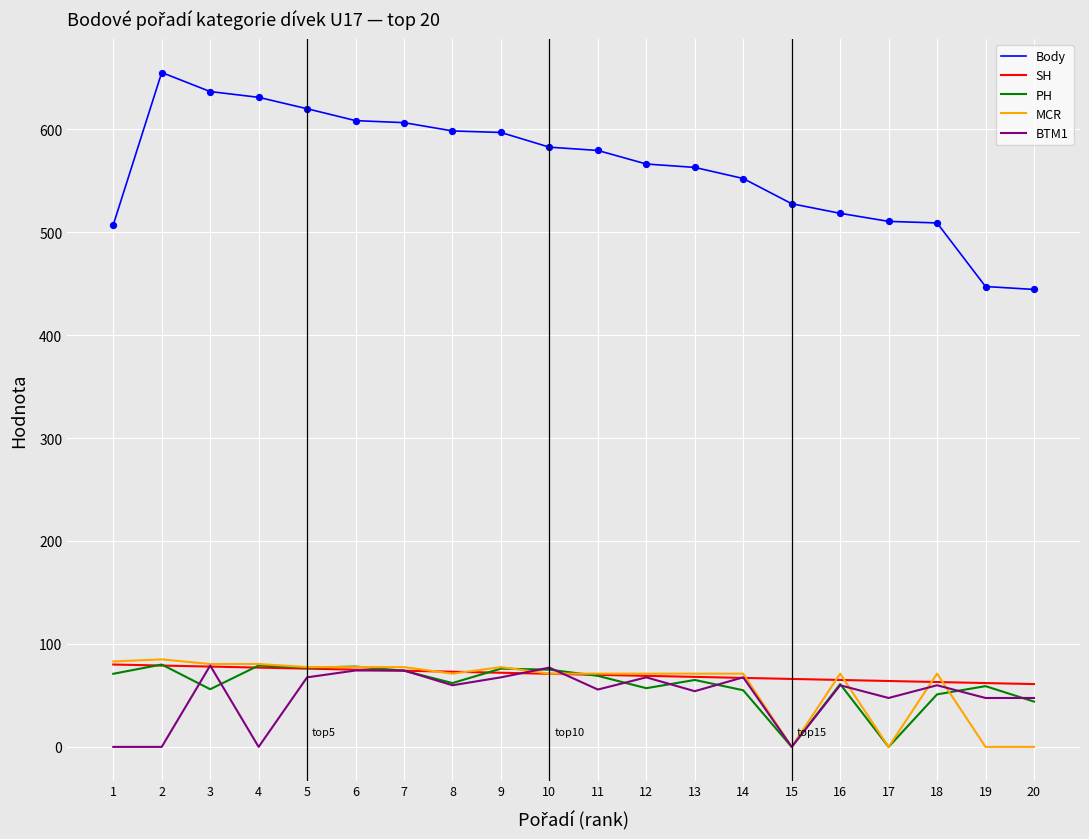

At how many categories does at least one series exceed 476?

18